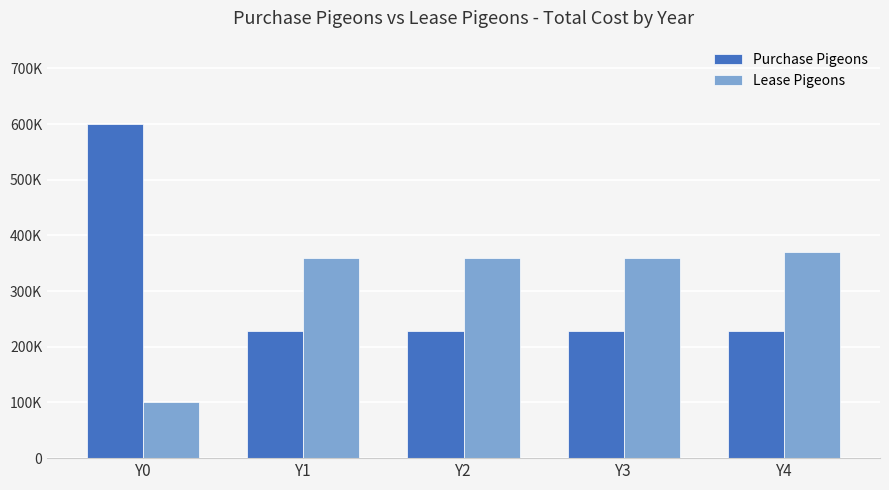

What is the approximate value of Lease Pigeons at Y1, to the nearest 50?

360000